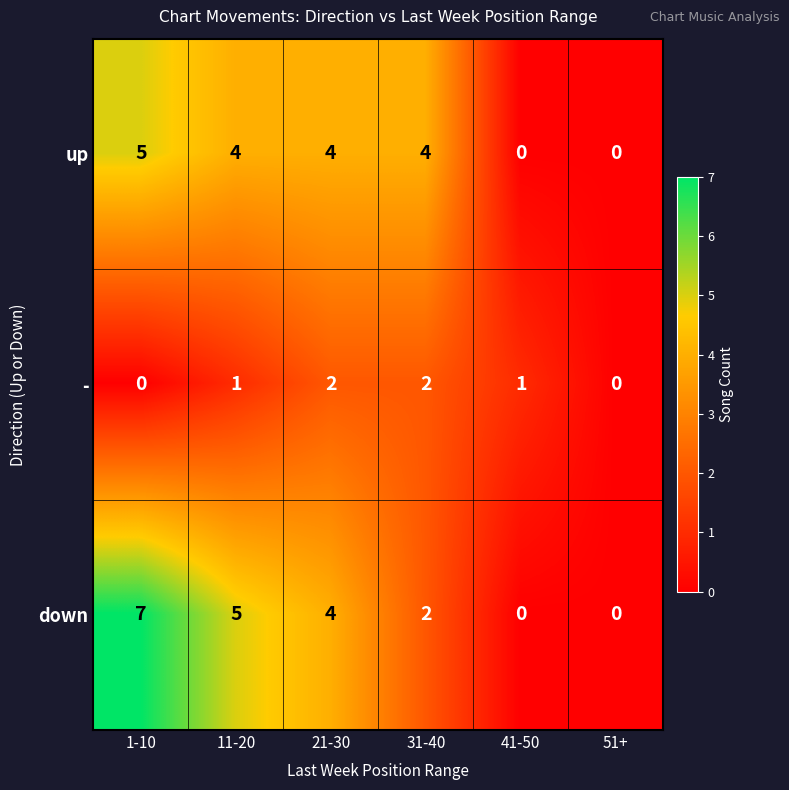

Is it true that down equals 2 at 31-40?

True